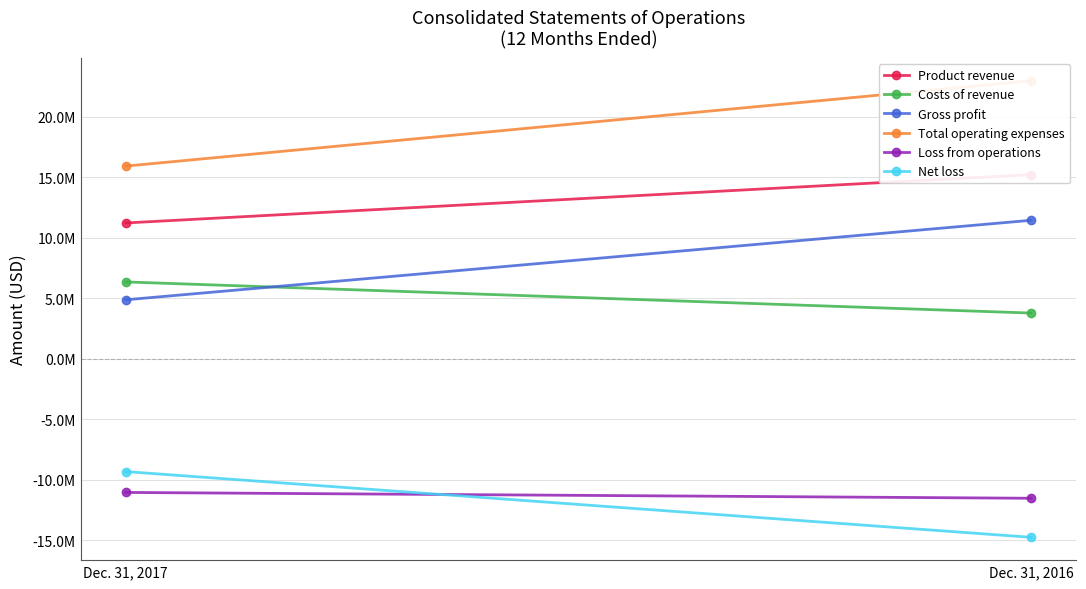

Which category has the highest value across all series?

Dec. 31, 2016